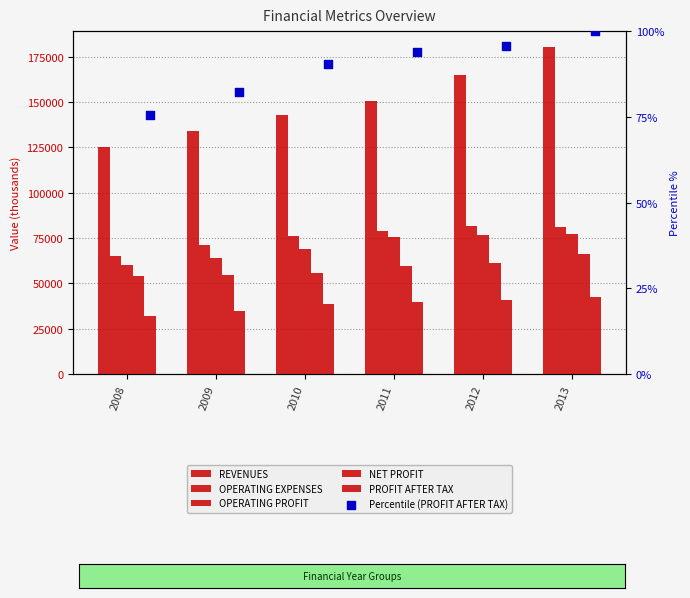

Which series has the widest spread of Y values?

REVENUES